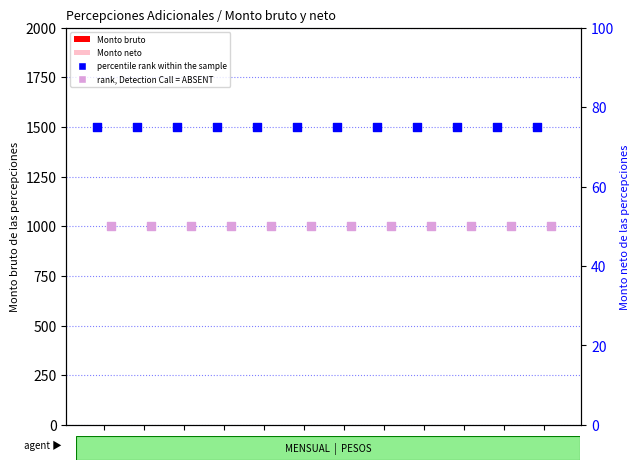

Which series reaches the maximum Y coordinate?

percentile rank within the sample